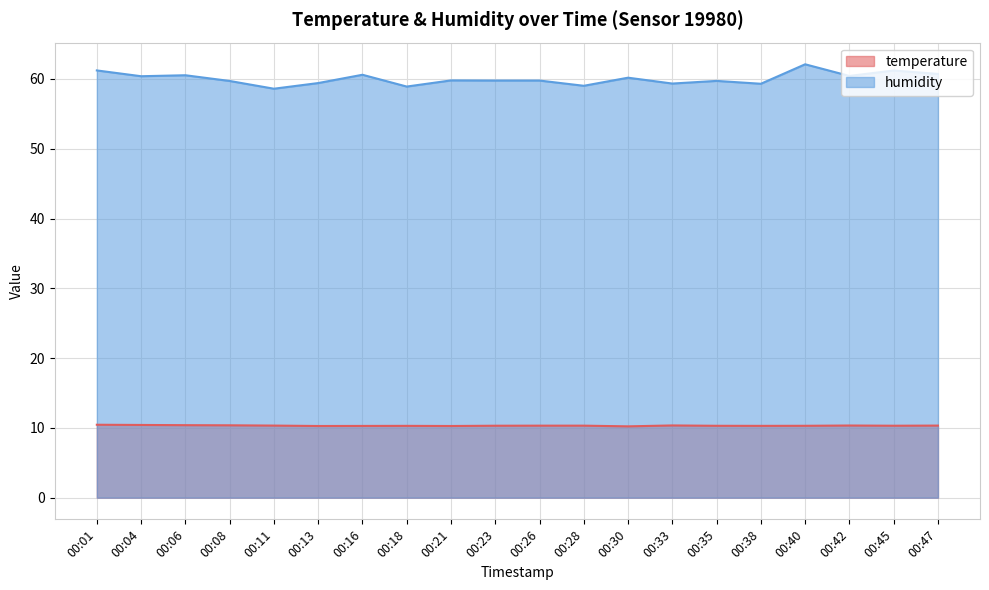

Does the chart display data point markers on the line(s)?

No